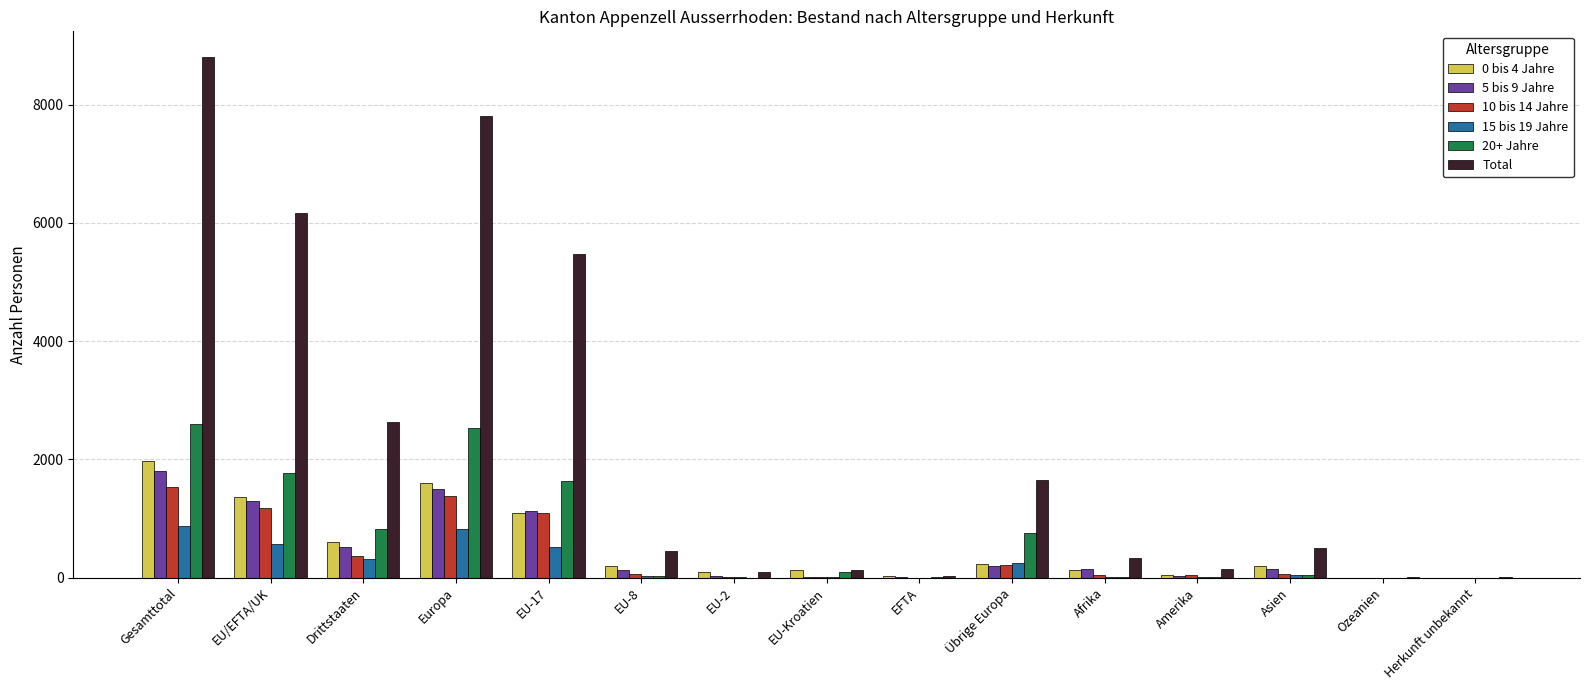

At which category does the chart reach its peak across all series?

Gesamttotal